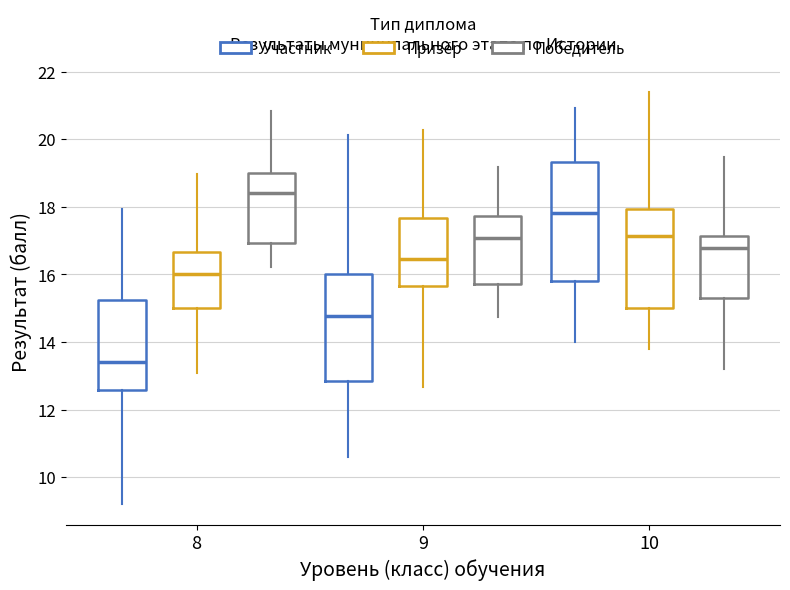

Reading left to right, transcribe this box plot: for each box, give where its median line is, the range the box spans, and where its two whiskers end, as read against the y-axis. The values are not printed on the chart, so give them approximately, as read against the axis.

8 (Участник): median 13.4, box 12.6 to 15.2, whiskers 9.2 to 18.0
8 (Призёр): median 16.0, box 15.0 to 16.6, whiskers 13.0 to 19.0
8 (Победитель): median 18.4, box 17.0 to 19.0, whiskers 16.2 to 20.8
9 (Участник): median 14.8, box 12.8 to 16.0, whiskers 10.6 to 20.2
9 (Призёр): median 16.4, box 15.6 to 17.6, whiskers 12.6 to 20.2
9 (Победитель): median 17.0, box 15.8 to 17.8, whiskers 14.8 to 19.2
10 (Участник): median 17.8, box 15.8 to 19.4, whiskers 14.0 to 21.0
10 (Призёр): median 17.2, box 15.0 to 18.0, whiskers 13.8 to 21.4
10 (Победитель): median 16.8, box 15.2 to 17.2, whiskers 13.2 to 19.4